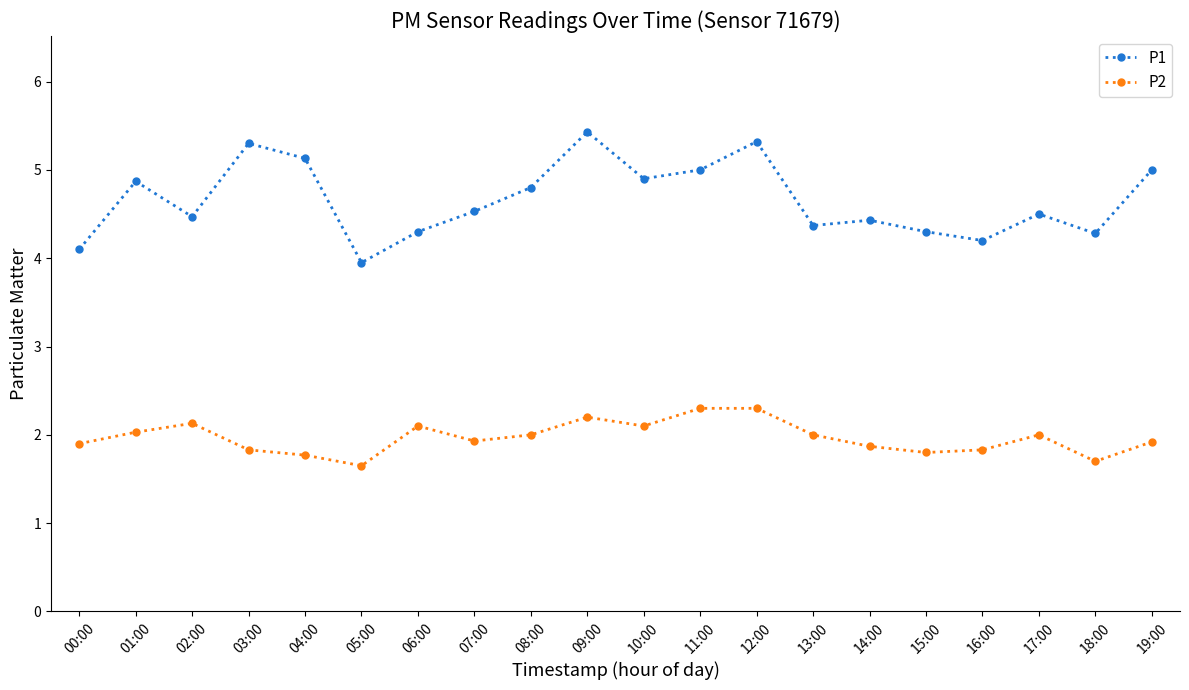

Where is the first local minimum for P1?

02:00